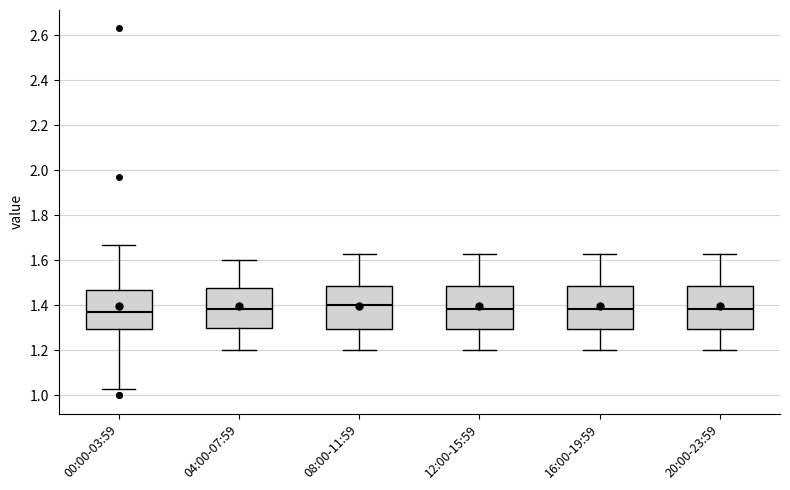

Reading left to right, transcribe this box plot: for each box, give where its median line is, the range the box spans, and where its two whiskers end, as read against the y-axis. The values are not printed on the chart, so give them approximately, as read against the axis.

00:00-03:59: median 1.38, box 1.30 to 1.48, whiskers 1.04 to 1.68
04:00-07:59: median 1.38, box 1.30 to 1.48, whiskers 1.20 to 1.60
08:00-11:59: median 1.40, box 1.30 to 1.48, whiskers 1.20 to 1.64
12:00-15:59: median 1.38, box 1.30 to 1.48, whiskers 1.20 to 1.64
16:00-19:59: median 1.38, box 1.30 to 1.48, whiskers 1.20 to 1.64
20:00-23:59: median 1.38, box 1.30 to 1.48, whiskers 1.20 to 1.64